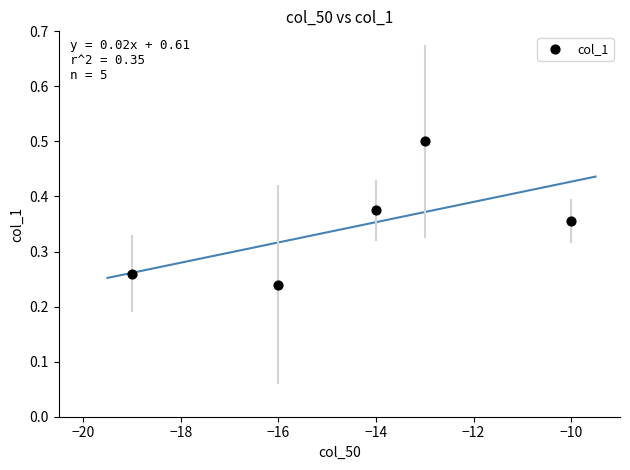

What is the average X value?

-14.4